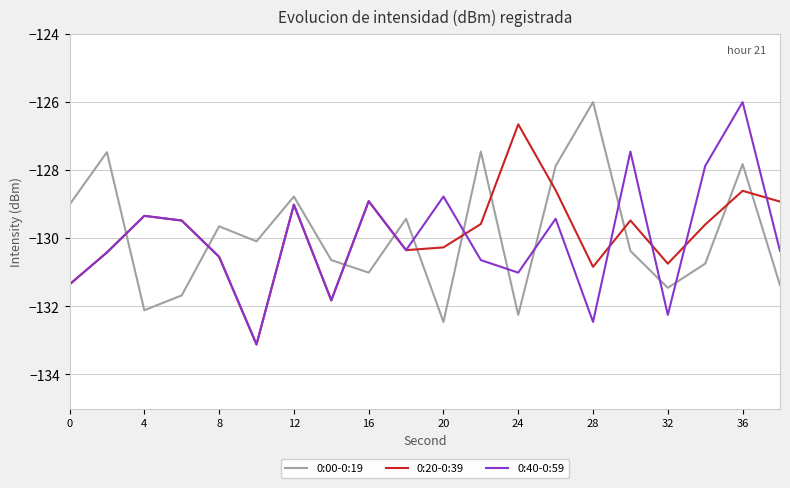

True or false: 0:00-0:19 and 0:20-0:39 intersect in this chart.

True